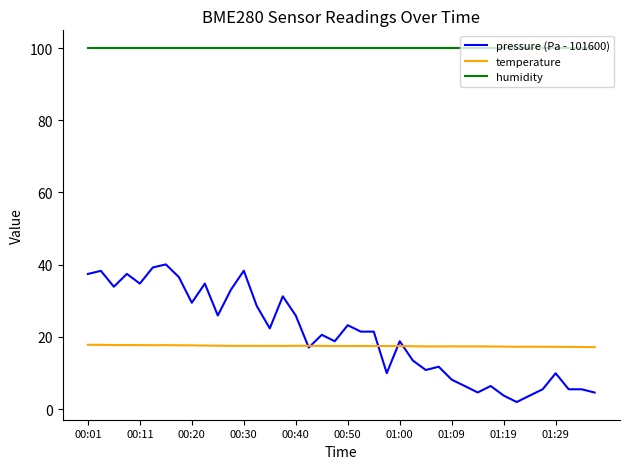

Which series has the largest total across all categories?

humidity